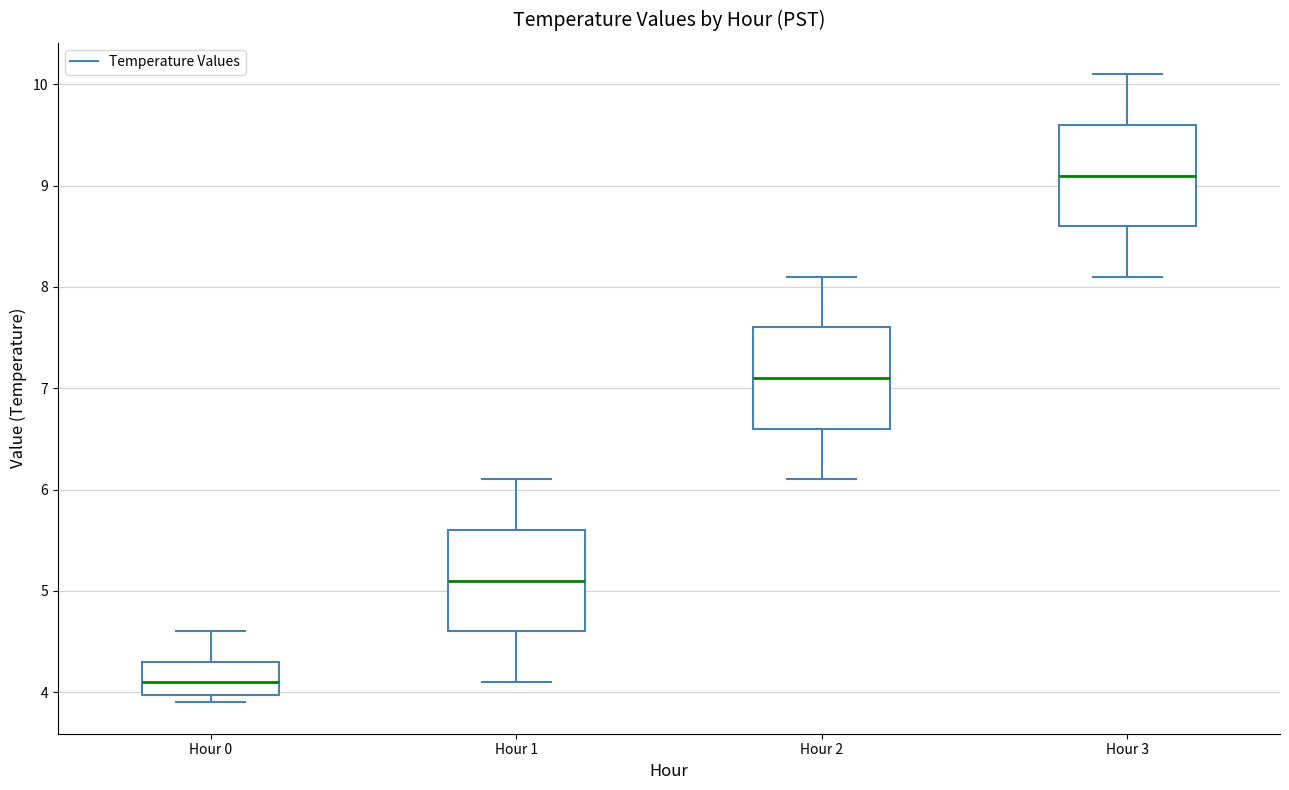

Reading left to right, read every box against the y-axis: the position of its median line, the range the box covers, and the ends of its whiskers. The values are not printed on the chart, so give them approximately, as read against the axis.

Hour 0: median 4.1, box 4.0 to 4.3, whiskers 3.9 to 4.6
Hour 1: median 5.1, box 4.6 to 5.6, whiskers 4.1 to 6.1
Hour 2: median 7.1, box 6.6 to 7.6, whiskers 6.1 to 8.1
Hour 3: median 9.1, box 8.6 to 9.6, whiskers 8.1 to 10.1